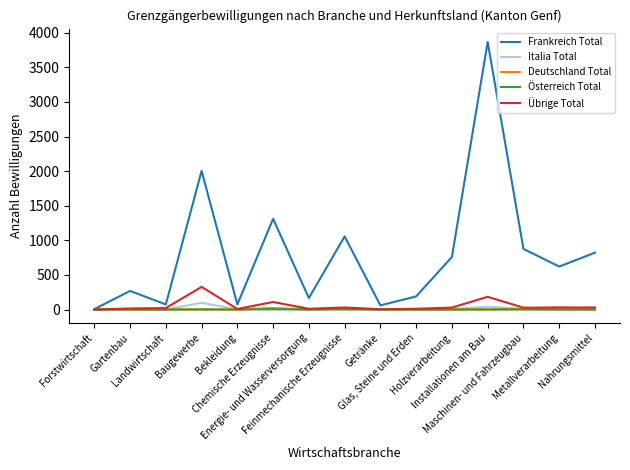

Which category has the lowest value in the Frankreich Total series?

Forstwirtschaft